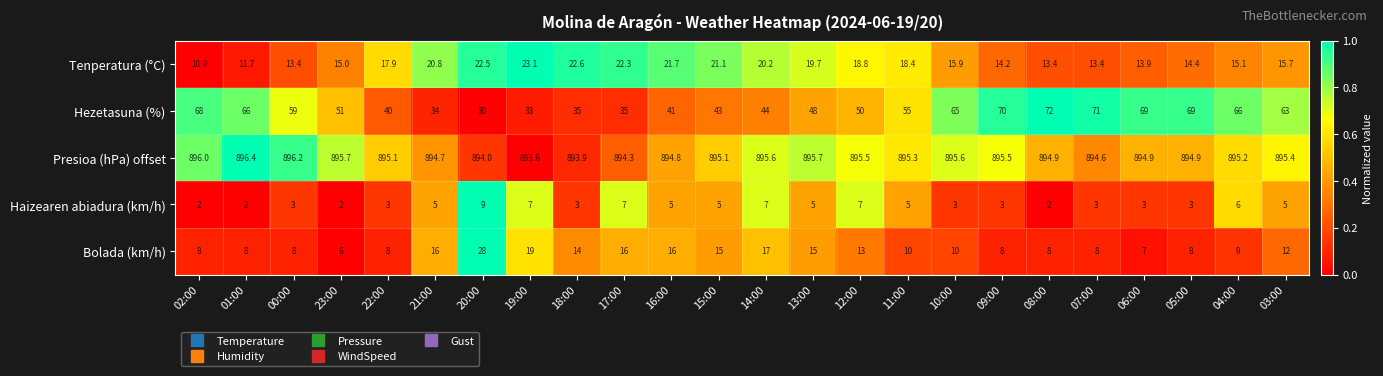

Rank the series at 15:00 from lowest to highest value.

Haizearen abiadura (km/h), Bolada (km/h), Tenperatura (°C), Hezetasuna (%), Presioa (hPa) offset